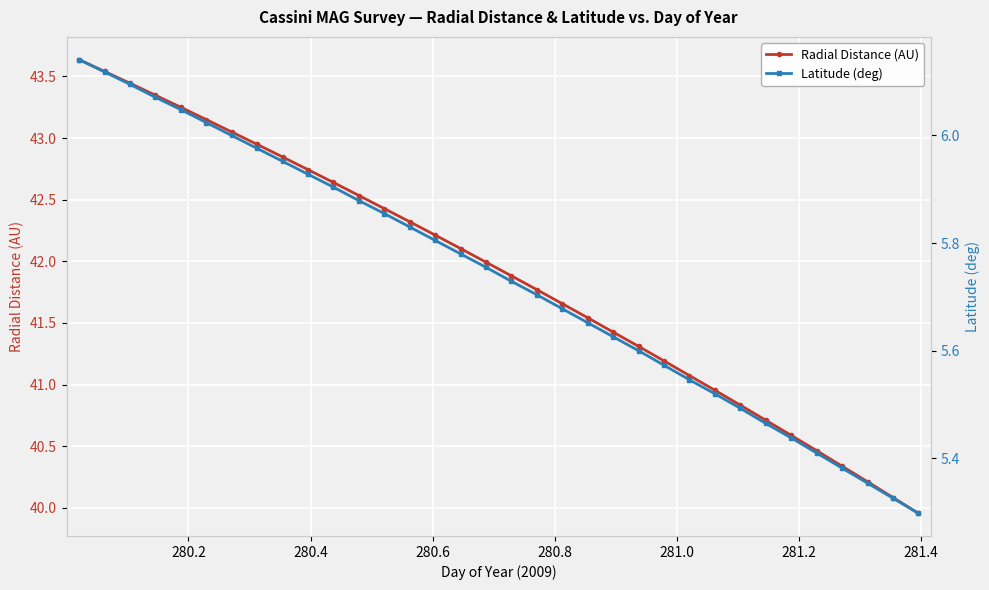

How many distinct data groups are displayed?

2